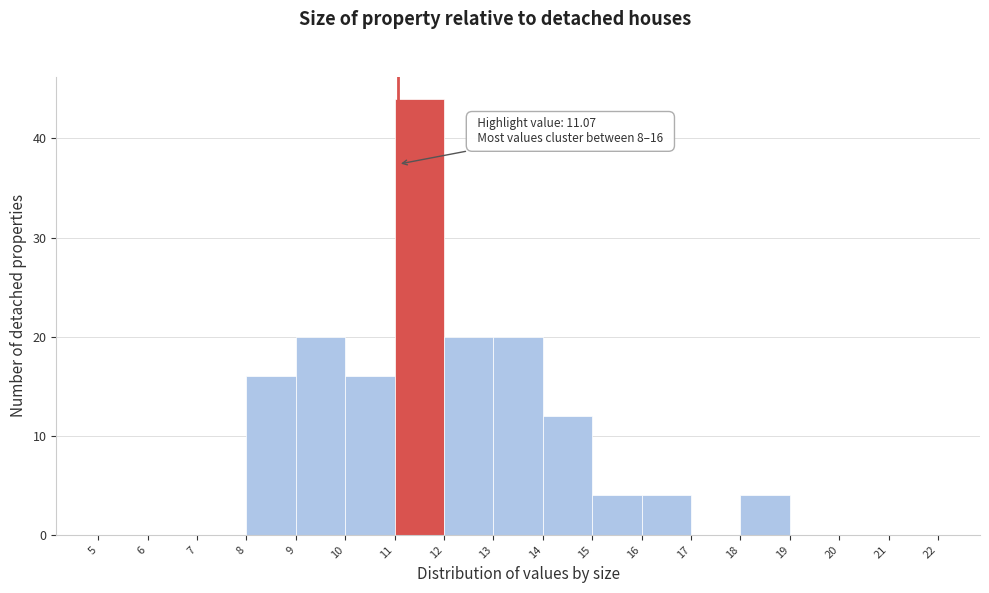

Which range on the x-axis has the tallest bar?

11 to 12